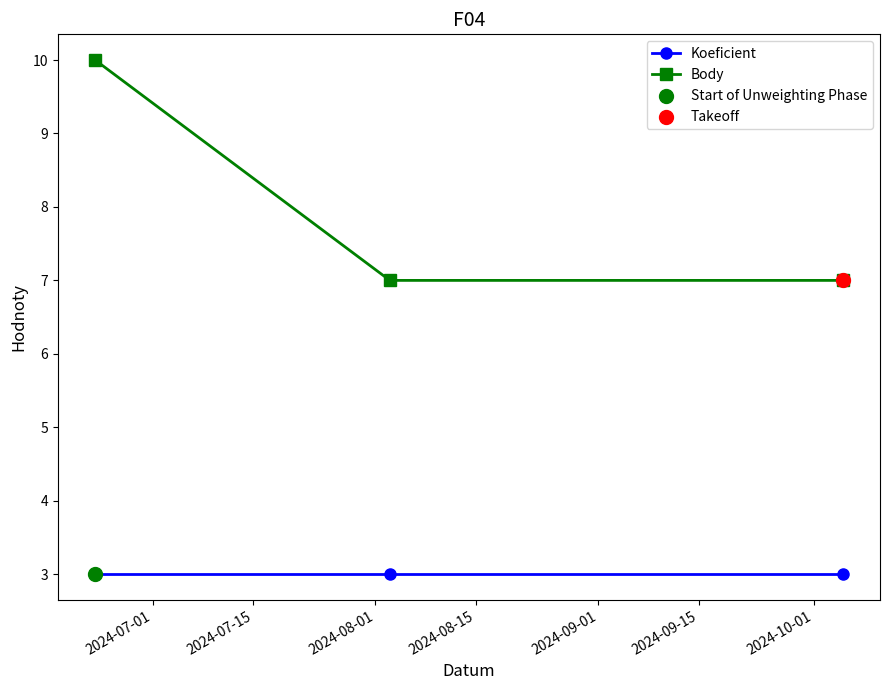

Which series has the widest spread of values?

Body